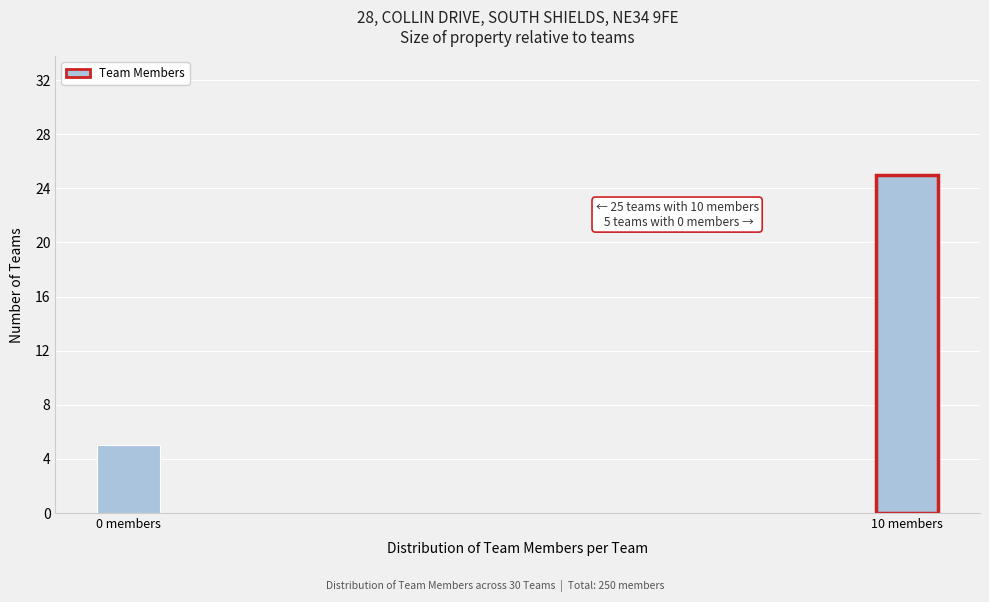

Reading left to right, extract all data points from this chart.

0 members=5	10 members=25